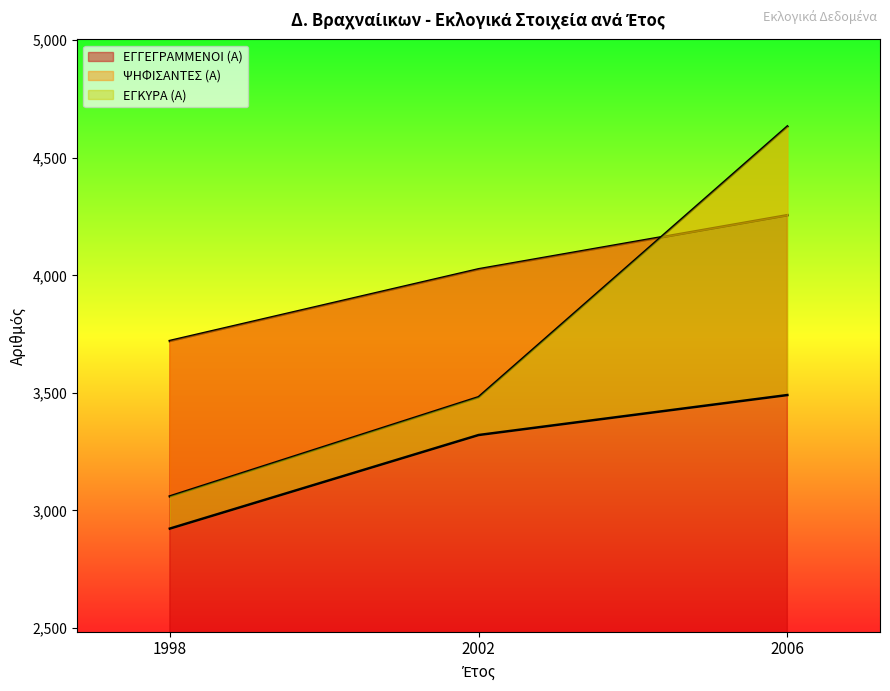

What is the maximum value for ΕΓΓΕΓΡΑΜΜΕΝΟΙ (Α)?

4256